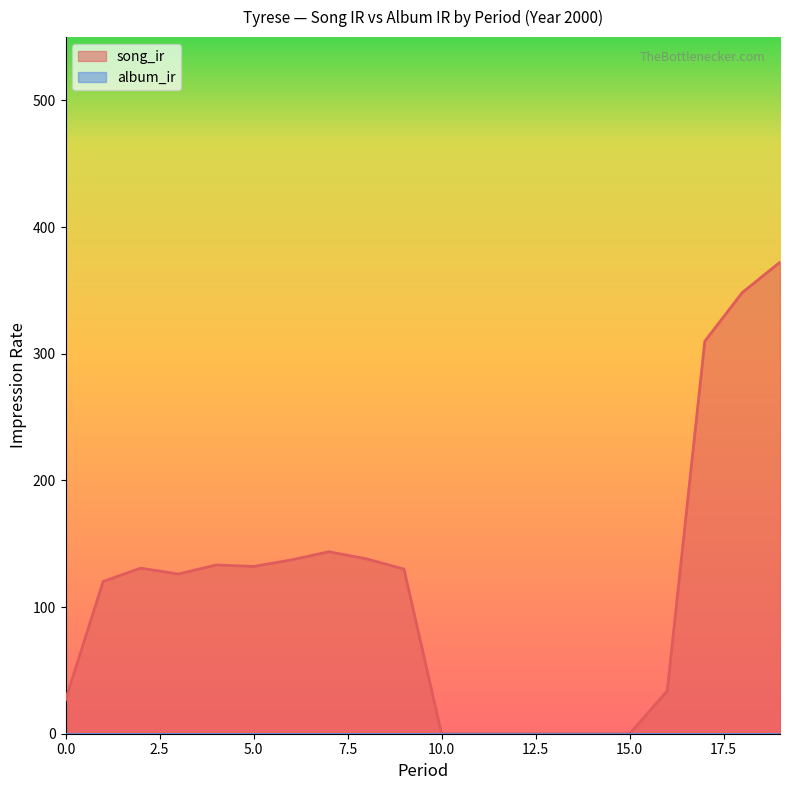

At which category does the chart reach its minimum across all series?

10